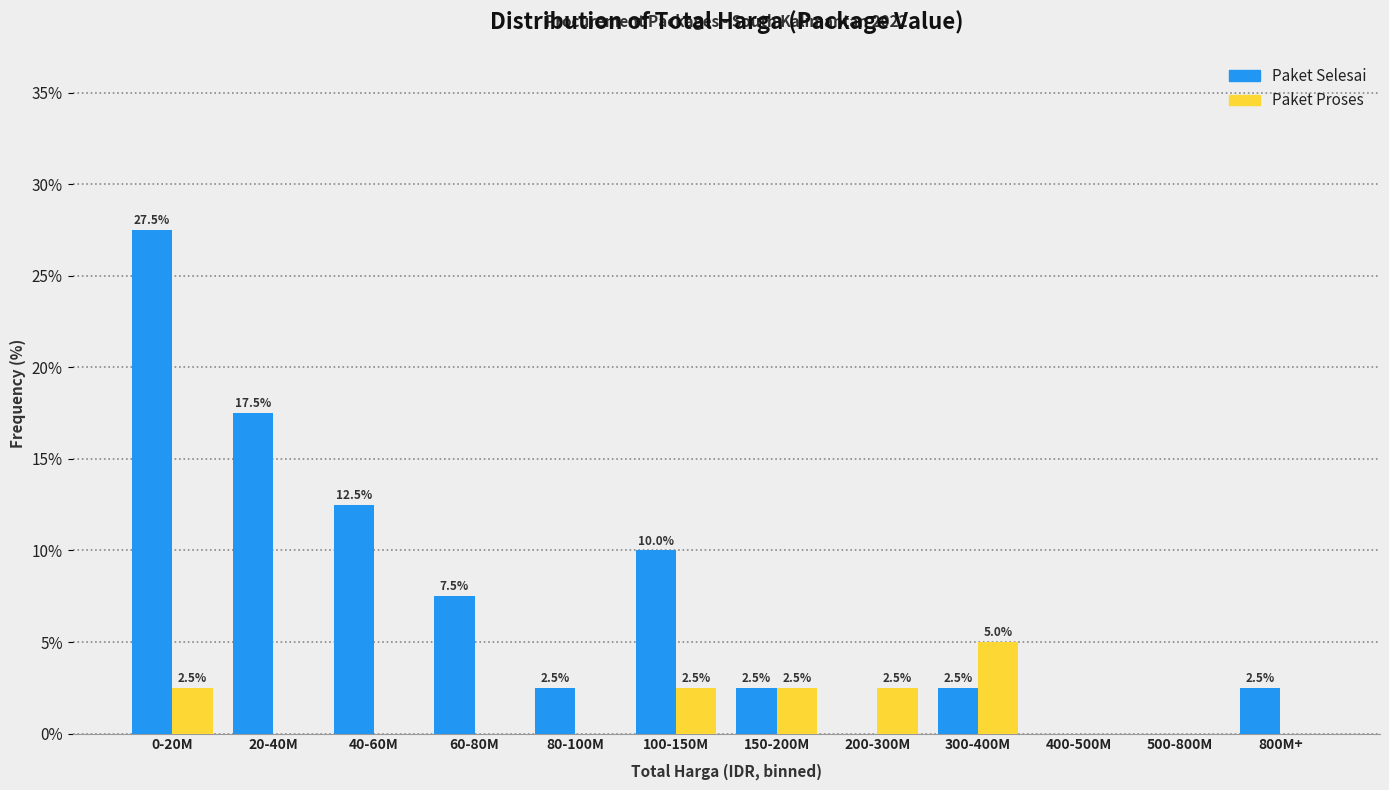

Reading left to right, extract all data points from this chart.

Paket Selesai: 0-20M=27.5	20-40M=17.5	40-60M=12.5	60-80M=7.5	80-100M=2.5	100-150M=10.0	150-200M=2.5	200-300M=0.0	300-400M=2.5	400-500M=0.0	500-800M=0.0	800M+=2.5
Paket Proses: 0-20M=2.5	20-40M=0.0	40-60M=0.0	60-80M=0.0	80-100M=0.0	100-150M=2.5	150-200M=2.5	200-300M=2.5	300-400M=5.0	400-500M=0.0	500-800M=0.0	800M+=0.0